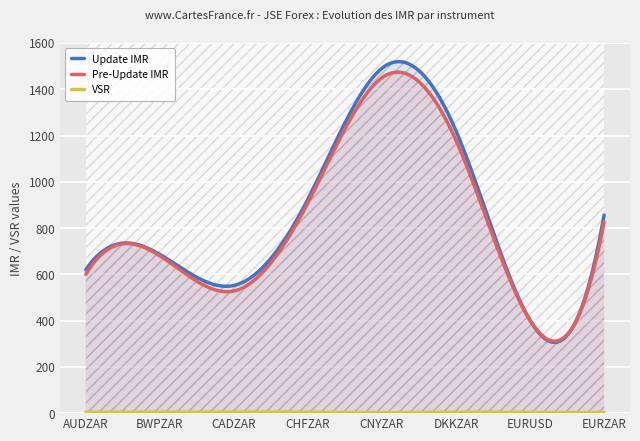

What is the lowest value of the Pre-Update IMR series?

311.0